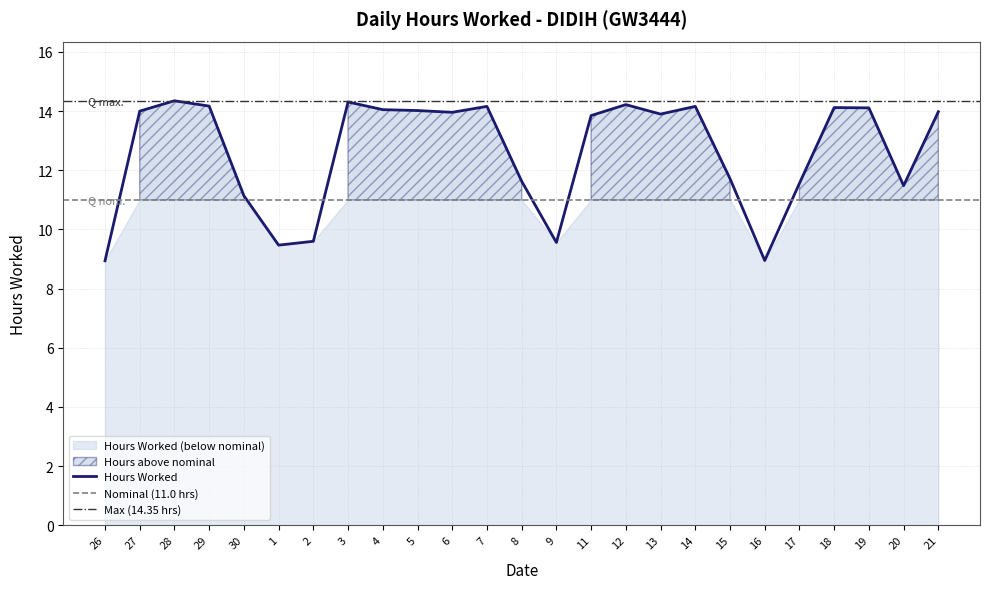

How many interior local valleys (lower than both neighbors) does the data have?

6